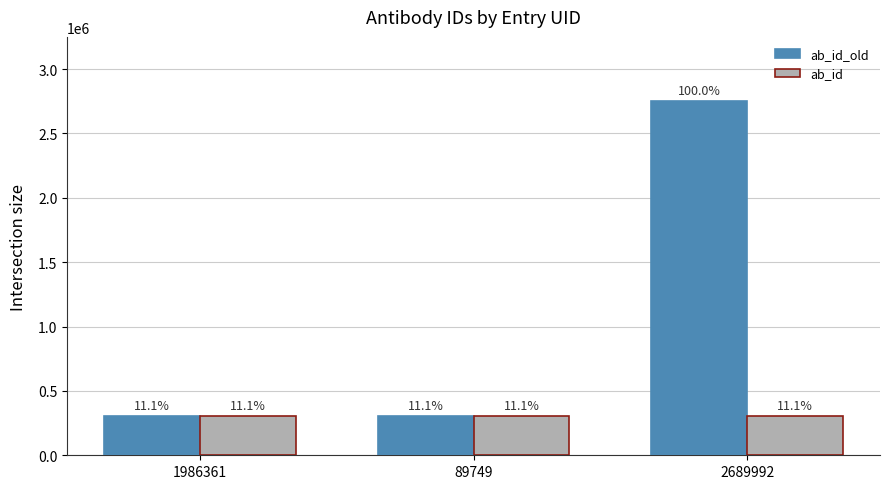

List the labels in order of ab_id value, smallest first.

1986361, 89749, 2689992